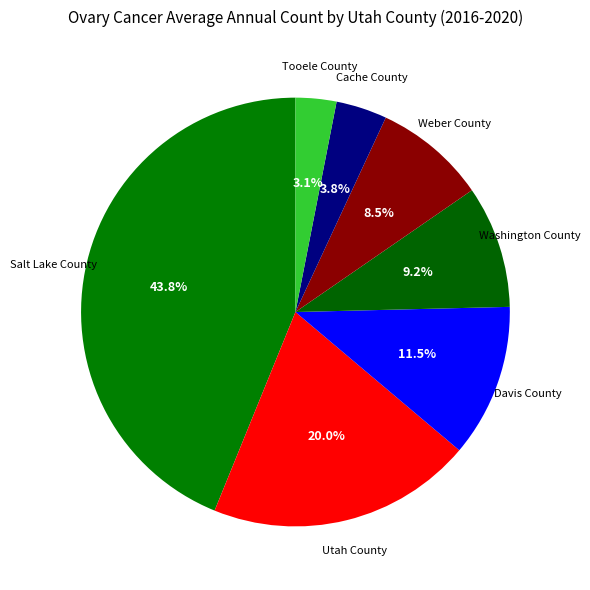

True or false: Salt Lake County accounts for 44% of the total.

True